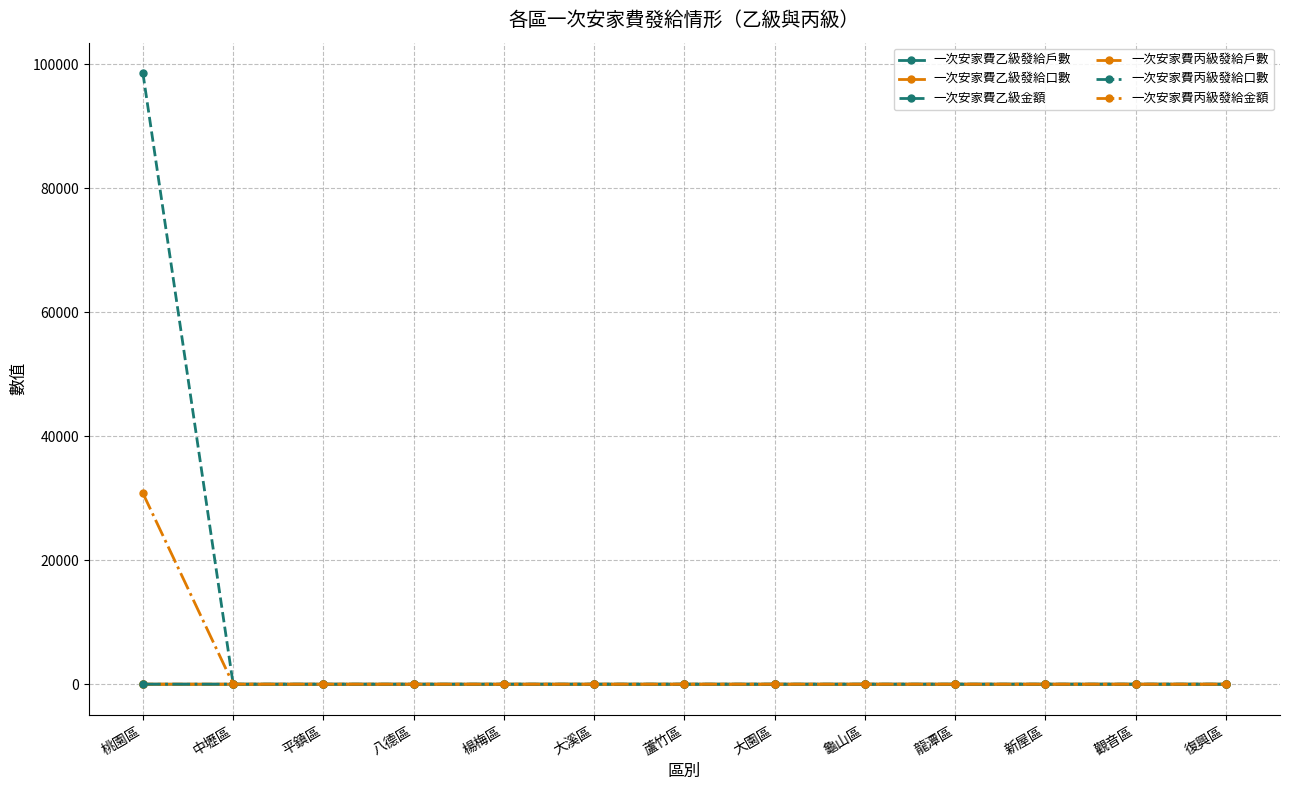

What is the label of the 6th point from the left?

大溪區